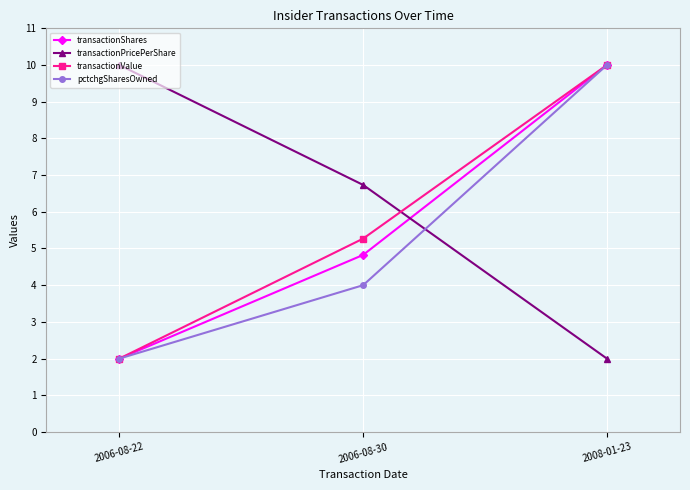

What is the difference between the maximum and minimum values in the pctchgSharesOwned series?

8.0